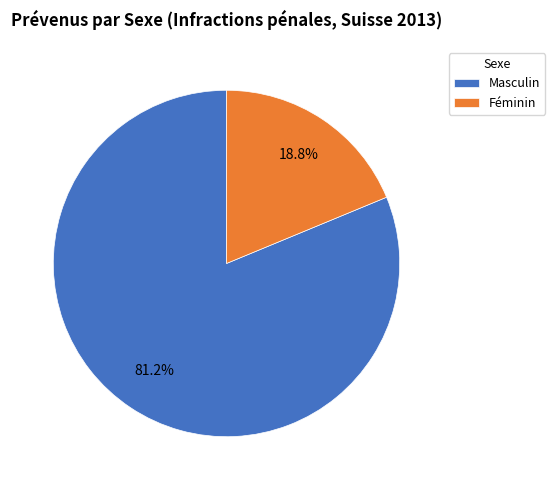

Which slice is the smallest?

Féminin